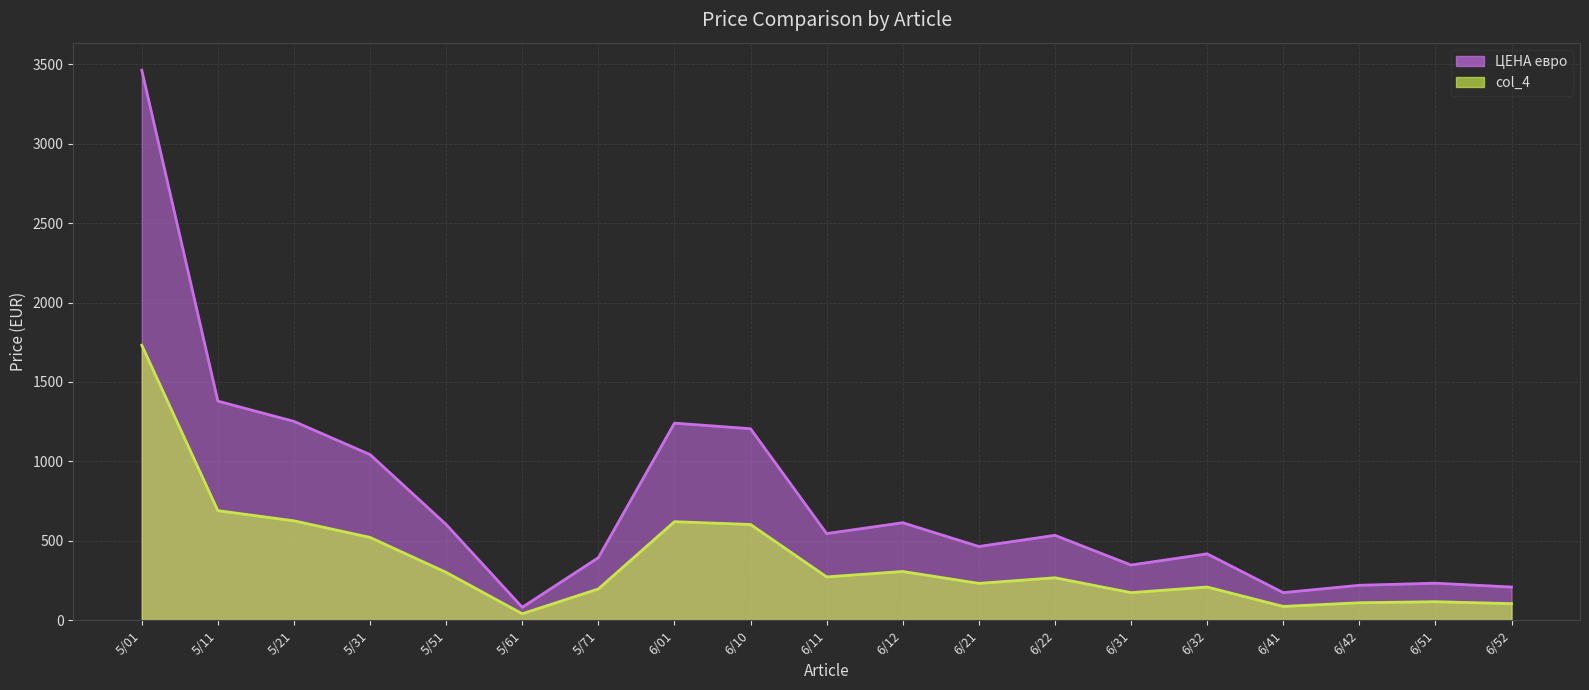

What is the smallest value displayed?

40.7